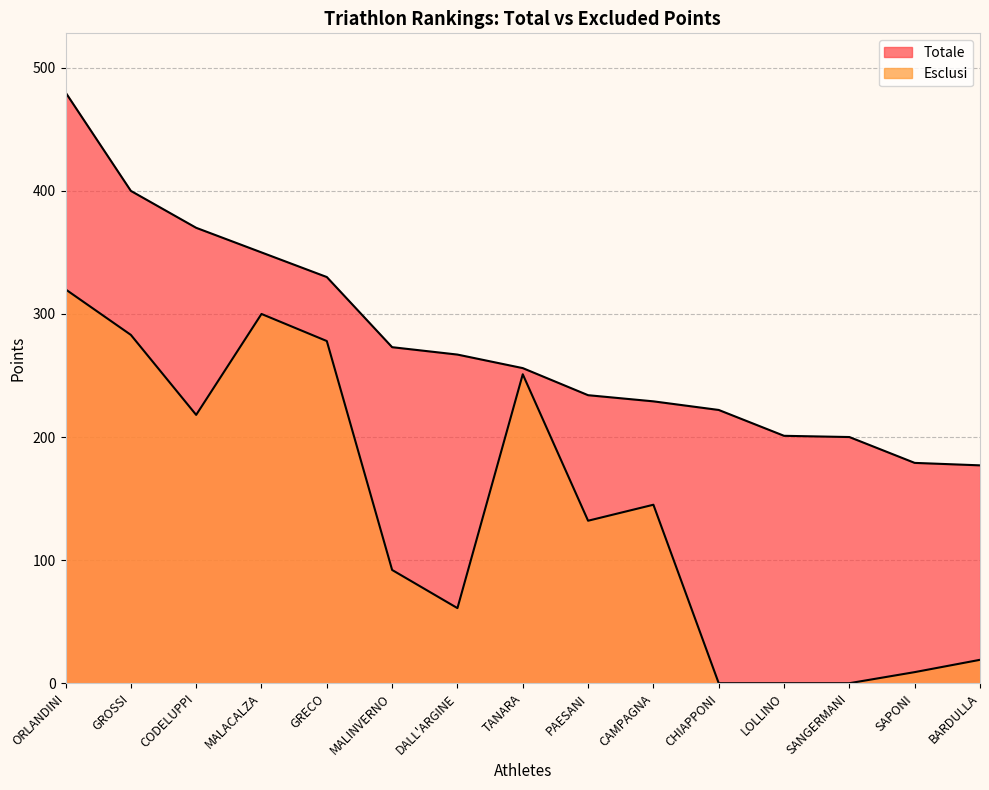

Reading left to right, list all the values displayed in this chart.

Totale: 480	400	370	350	330	273	267	256	234	229	222	201	200	179	177
Esclusi: 320	283	218	300	278	92	61	251	132	145	0	0	0	9	19